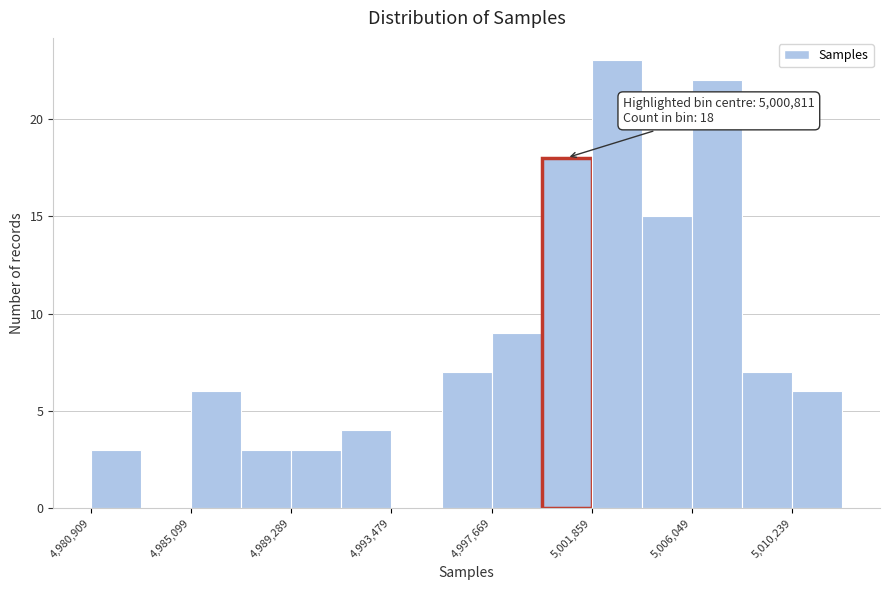

Which range on the x-axis has the tallest bar?

5002000 to 5004000